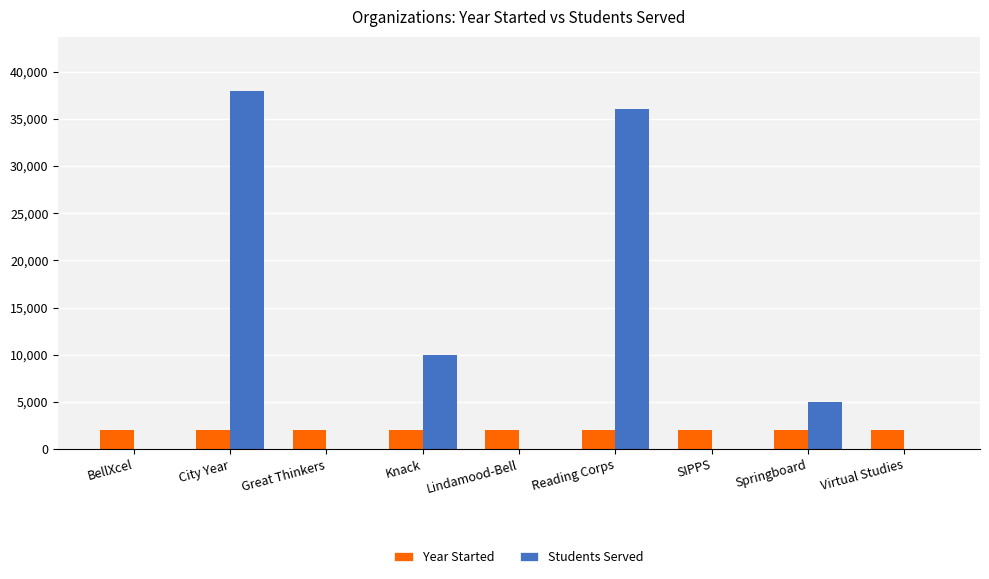

What is the greatest value displayed?

38000